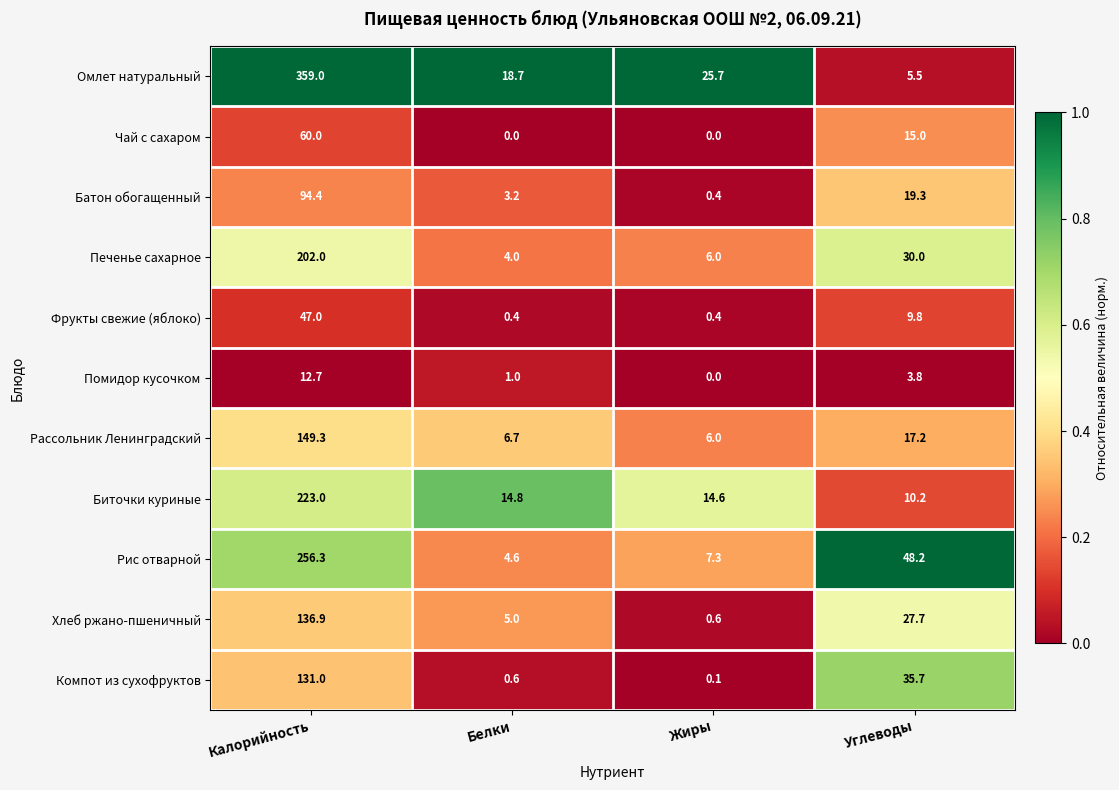

Where is Хлеб ржано-пшеничный nearest to the value 68?

Углеводы